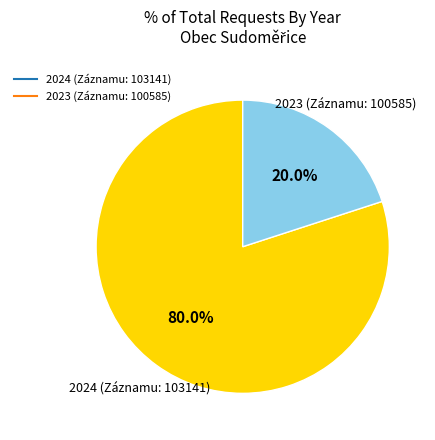

Does any single category account for the majority?

Yes